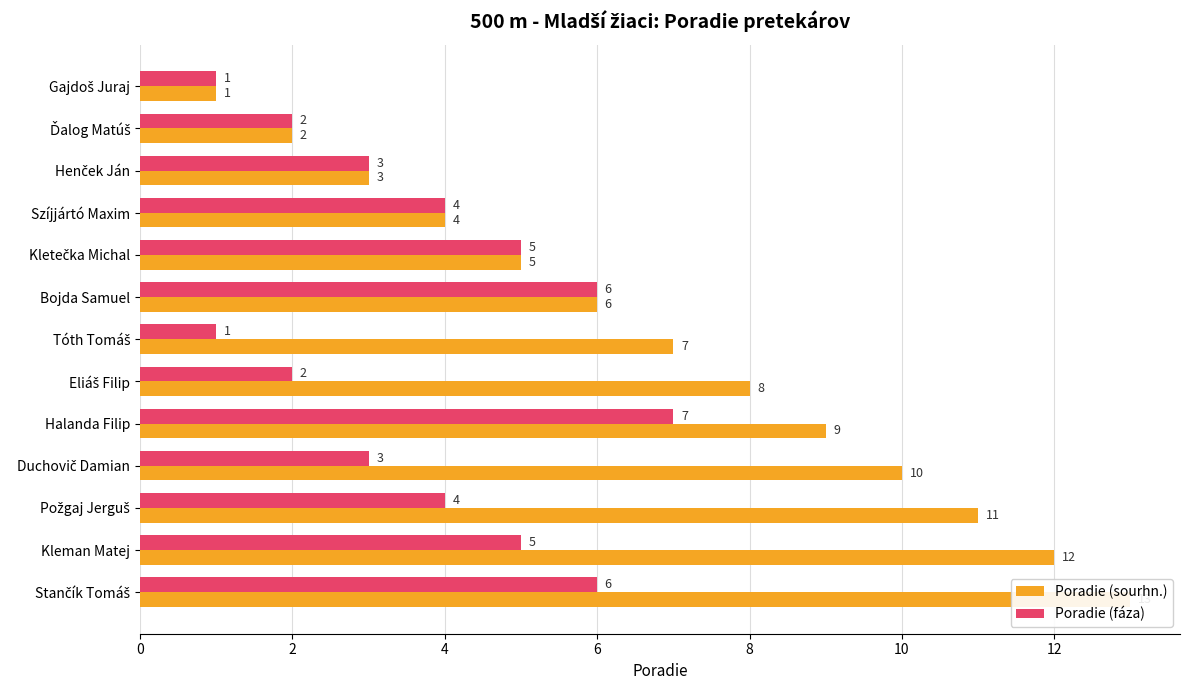

How many distinct data groups are displayed?

2